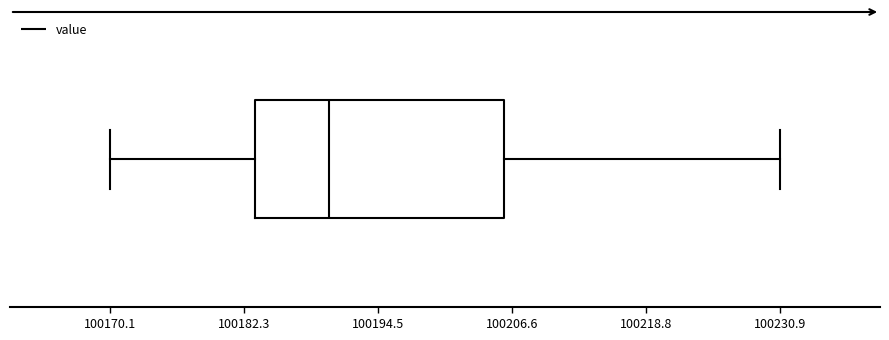

Where is the left edge of the box on the x-axis? The values are not printed on the chart, so give them approximately, as read against the axis.

100184